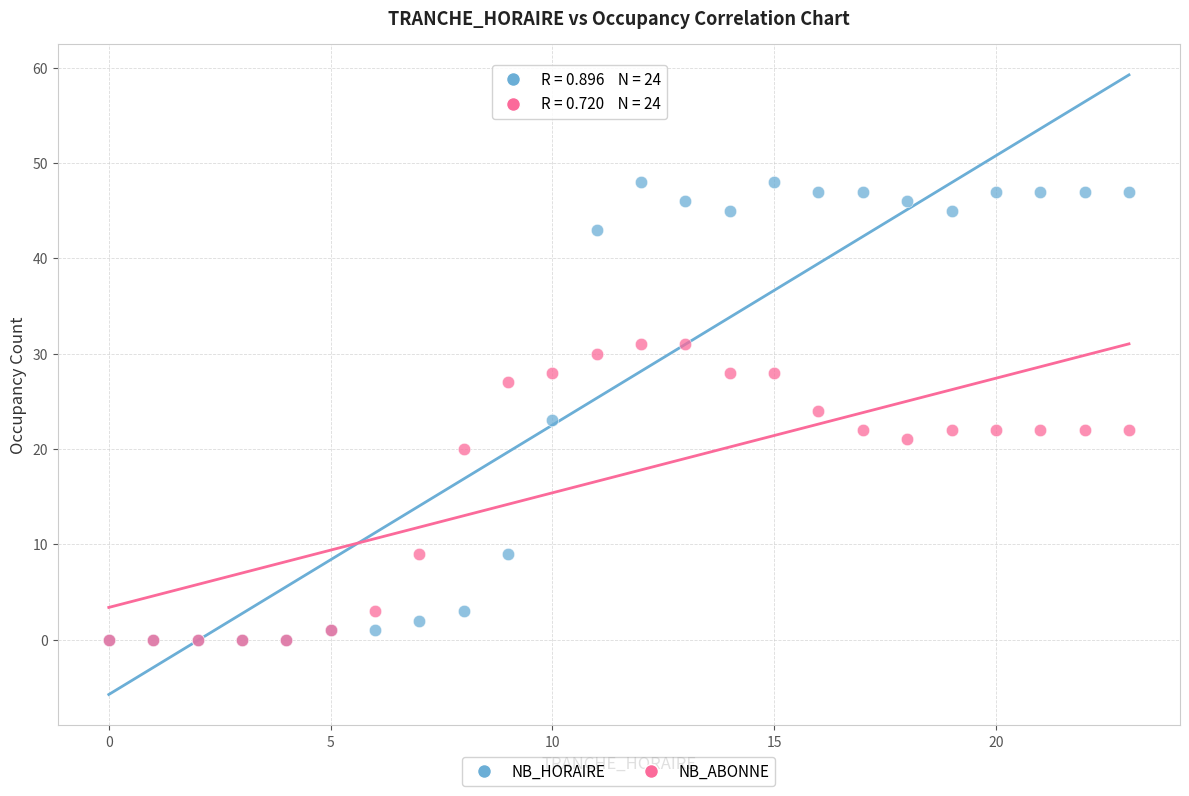

Which series has the widest spread of Y values?

NB_HORAIRE